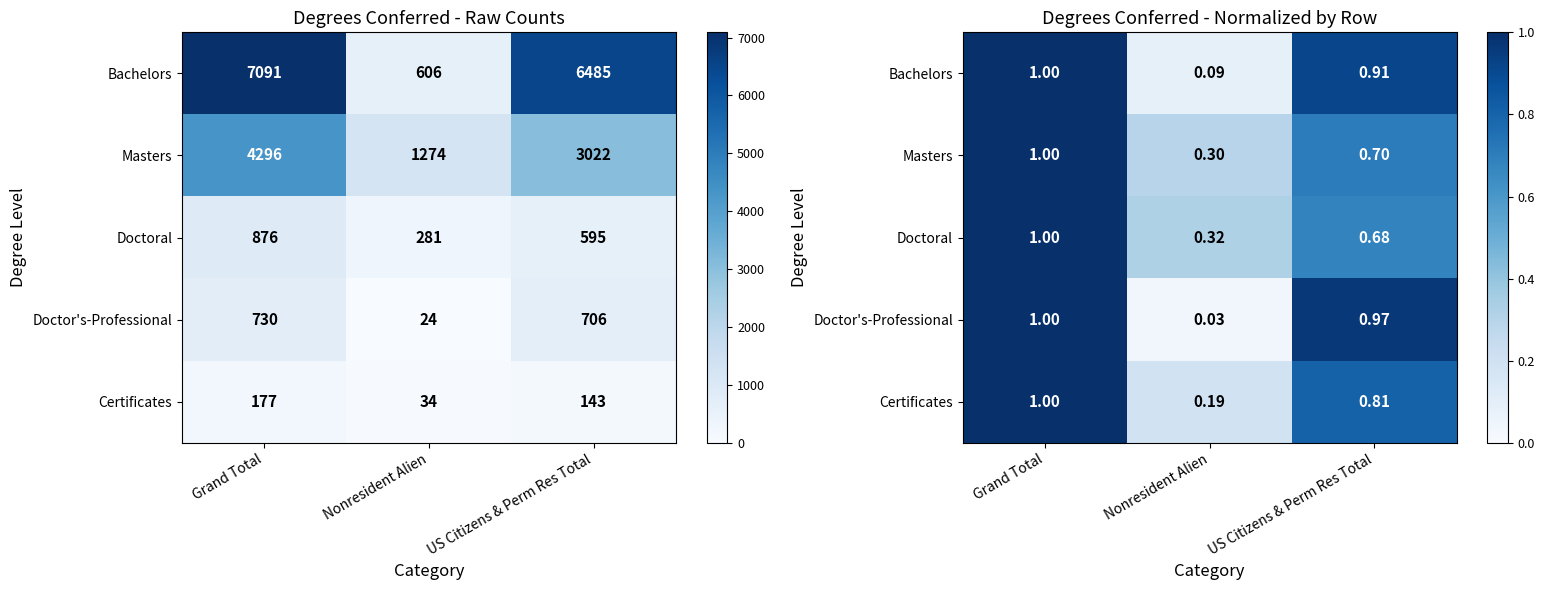

At which label does Doctor's-Professional reach its peak?

Grand Total